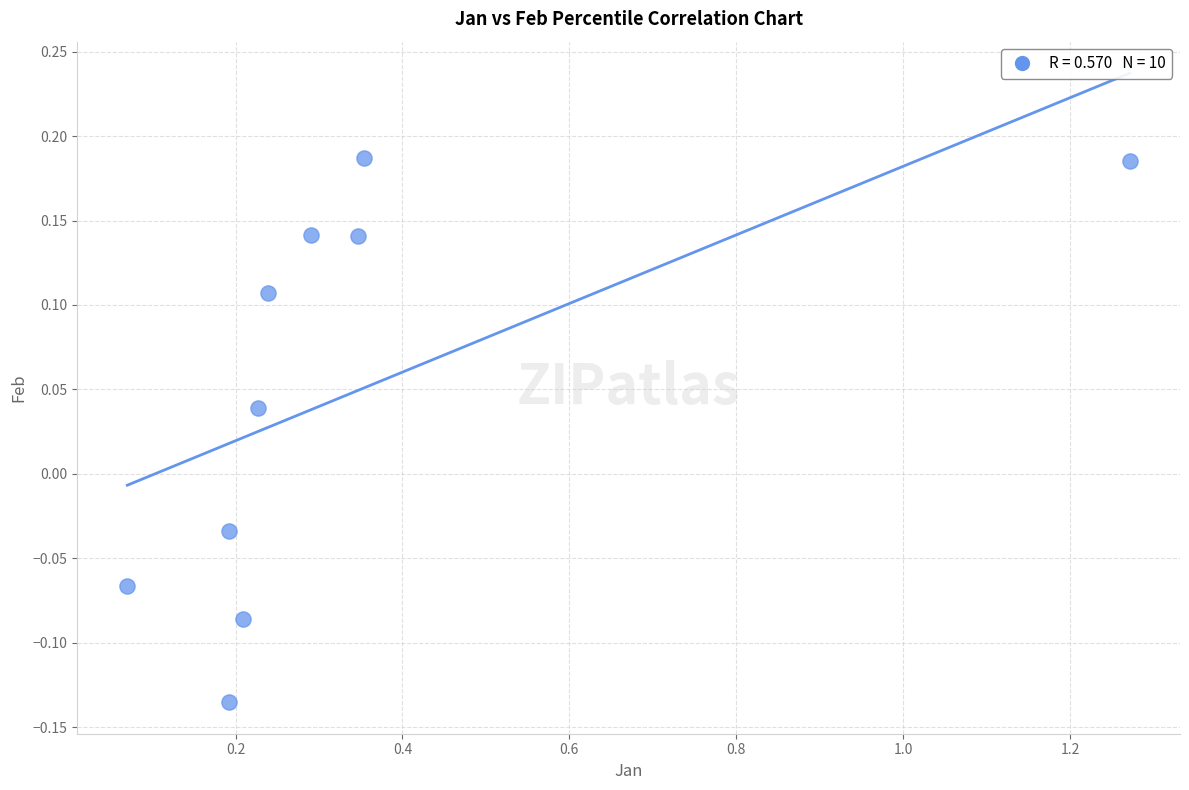

What is the average X value?

0.3